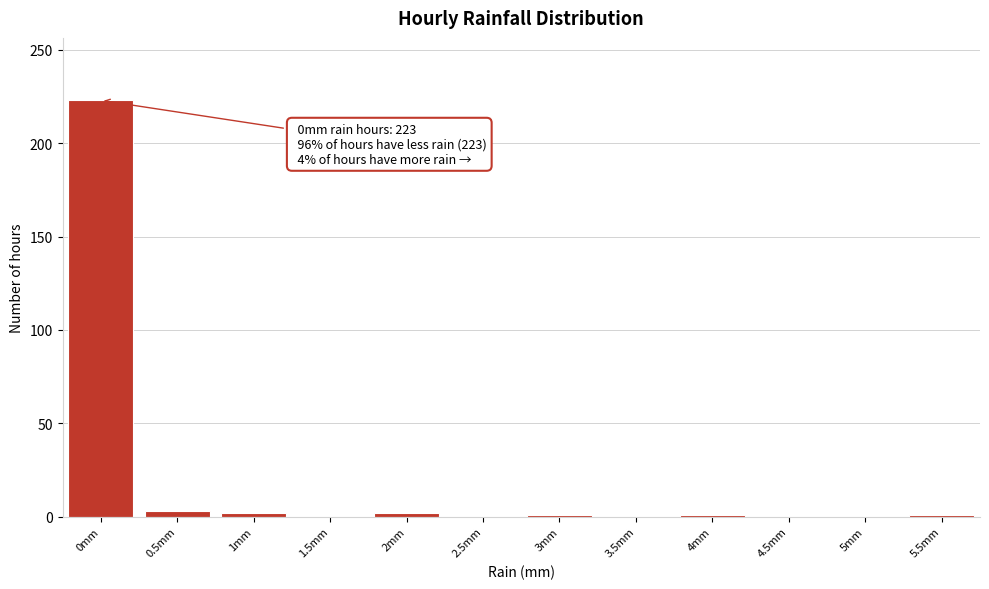

What is the sum of all values?

233